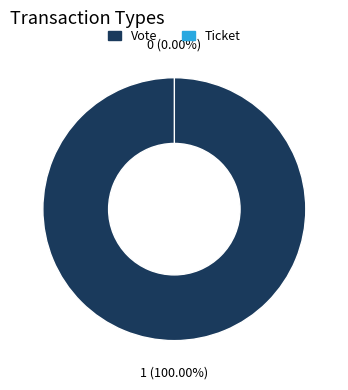

Which slice is the largest?

Vote